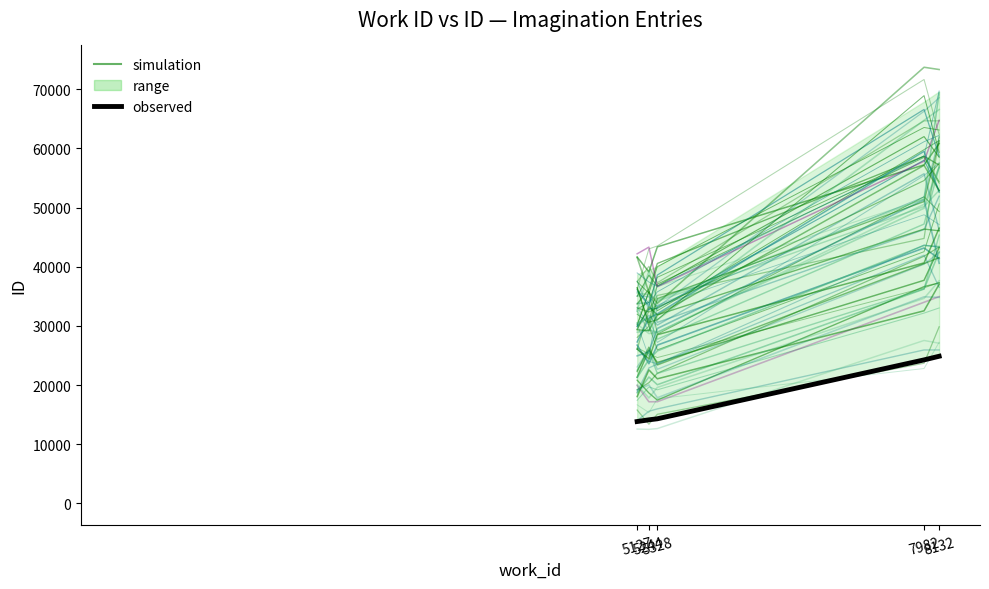

What is the difference between the simulation values at 5244 and 5328?

644.5